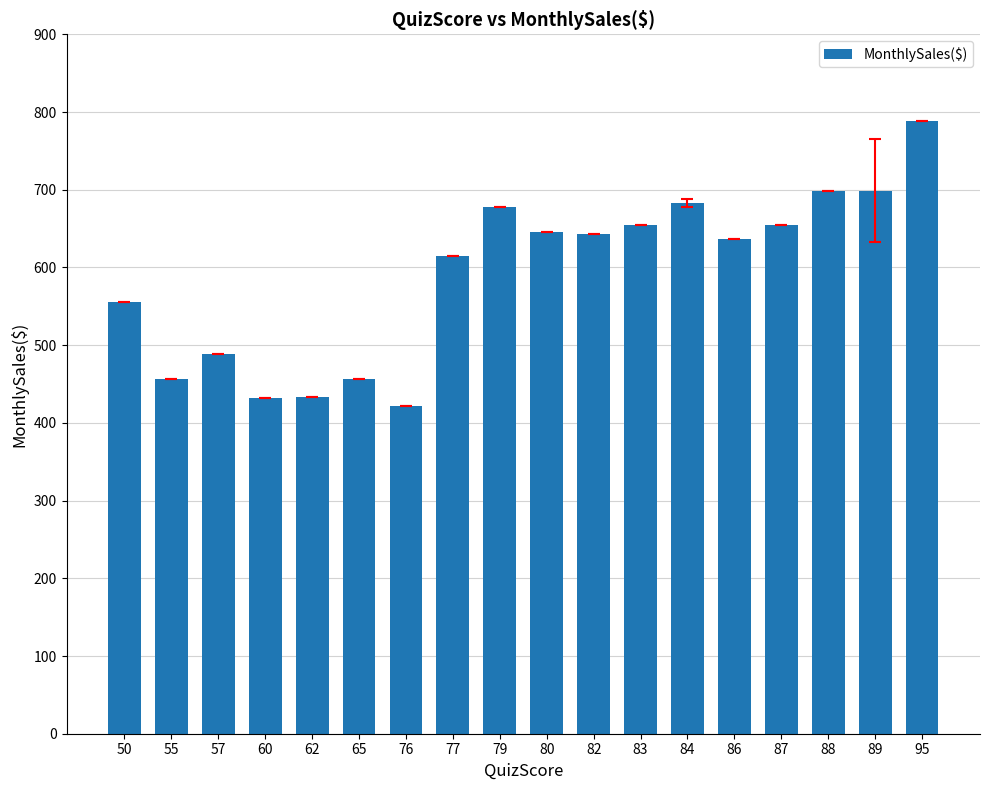

What is the value of the 4th bar from the left?

432